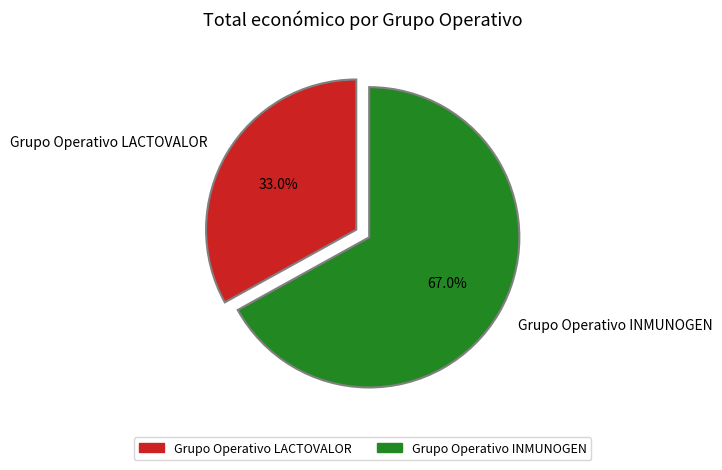

Which has a higher value, Grupo Operativo LACTOVALOR or Grupo Operativo INMUNOGEN?

Grupo Operativo INMUNOGEN